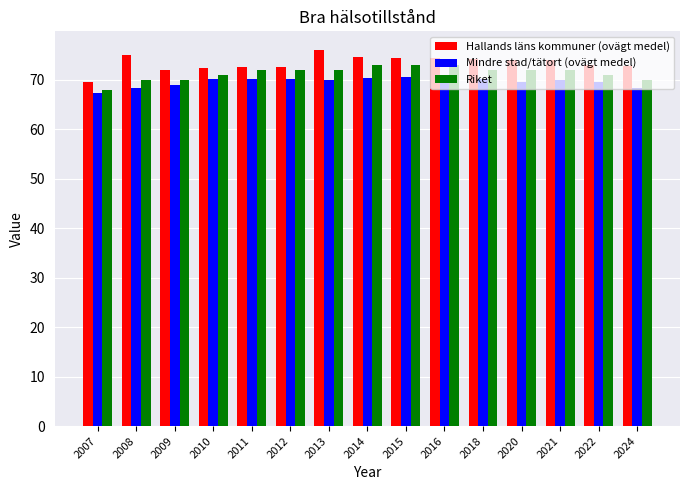

What is the average value of the Hallands läns kommuner (ovägt medel) series?

73.4